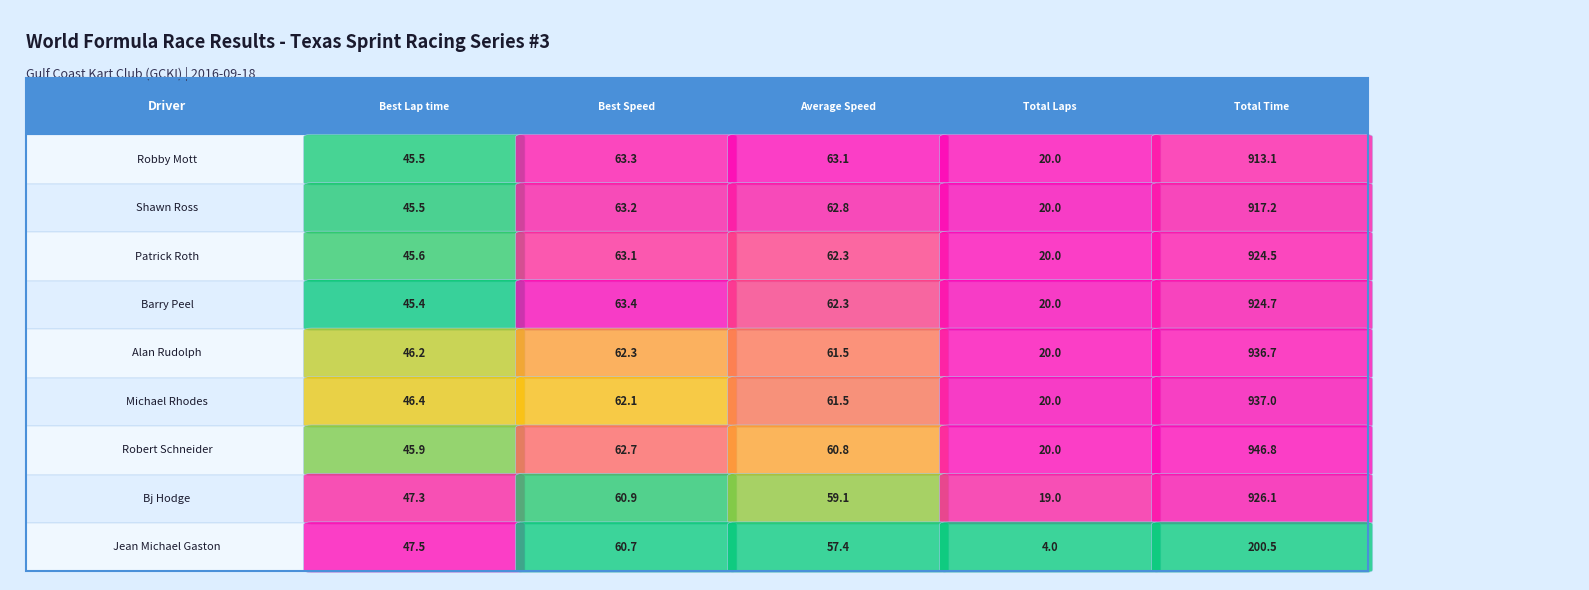

Where is Shawn Ross nearest to the value 468?

Best Speed